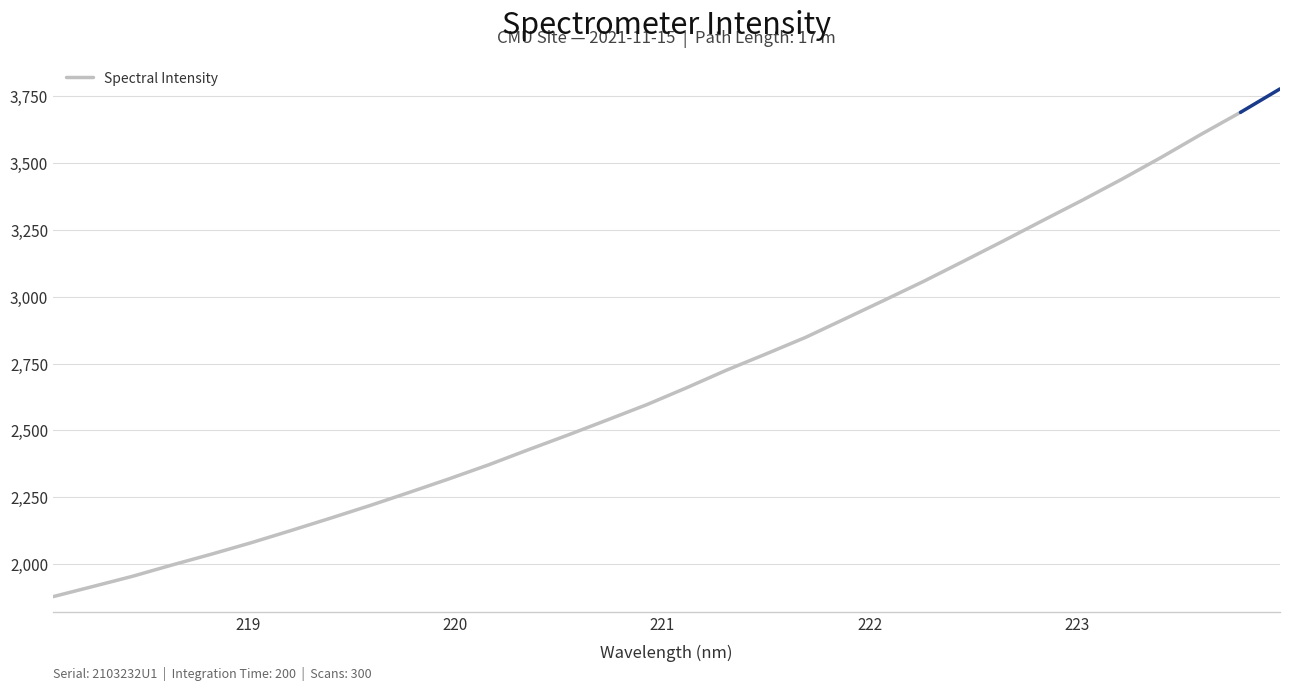

Does the chart have visible grid lines?

Yes